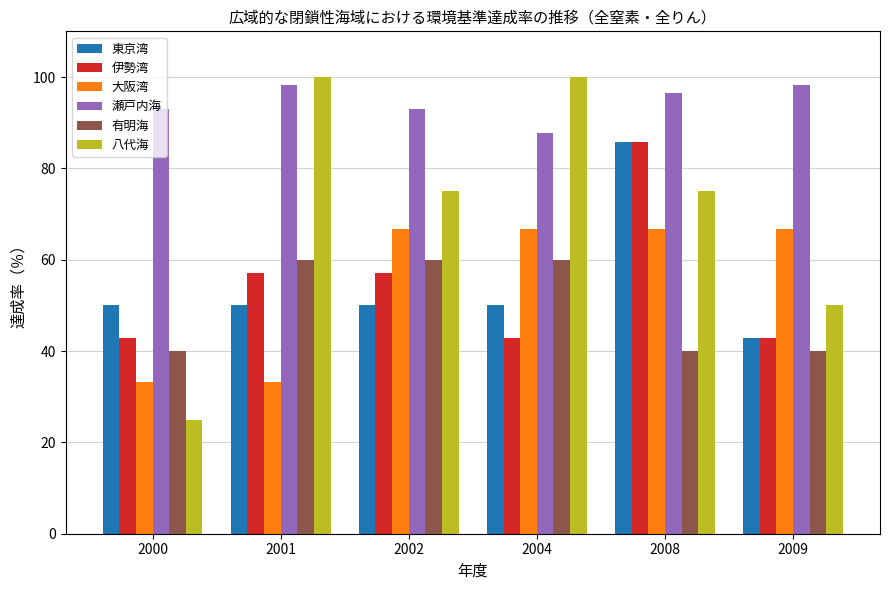

Where does the 八代海 series first go above 75?

2001